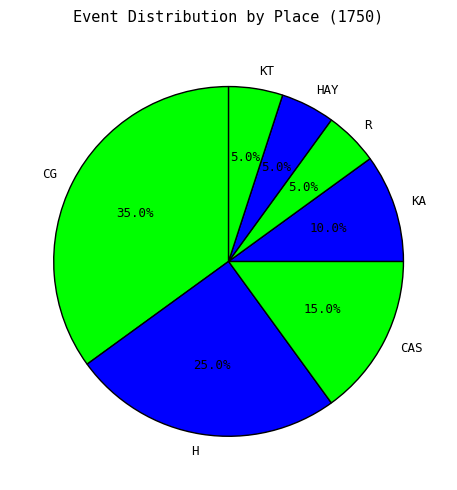

To the nearest percent, what portion does H represent?

25%